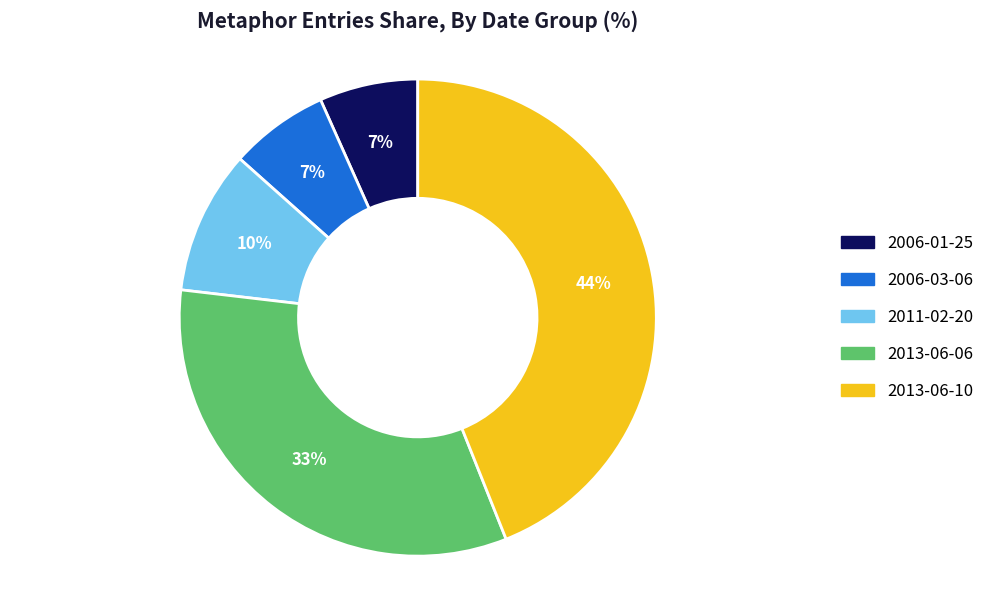

Is there any slice that represents more than half of the pie?

No